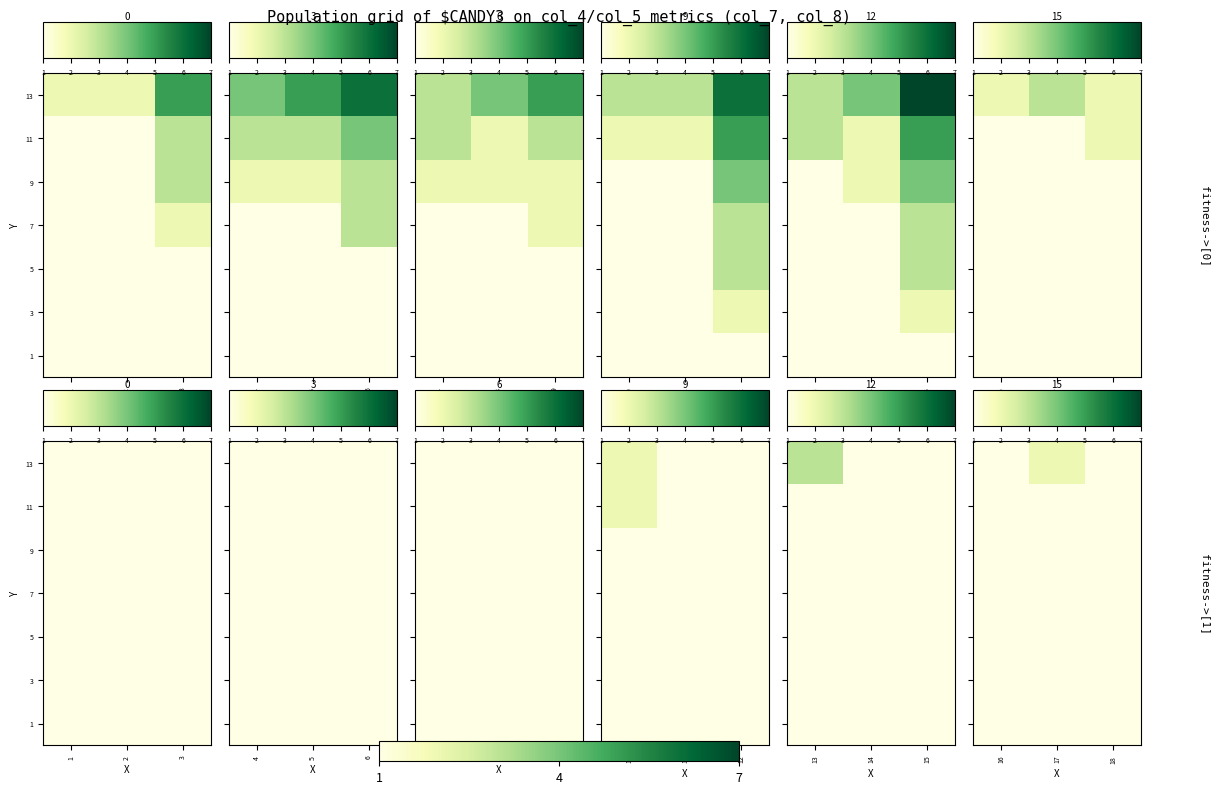

What is the difference between the highest and lowest values at 3?

1